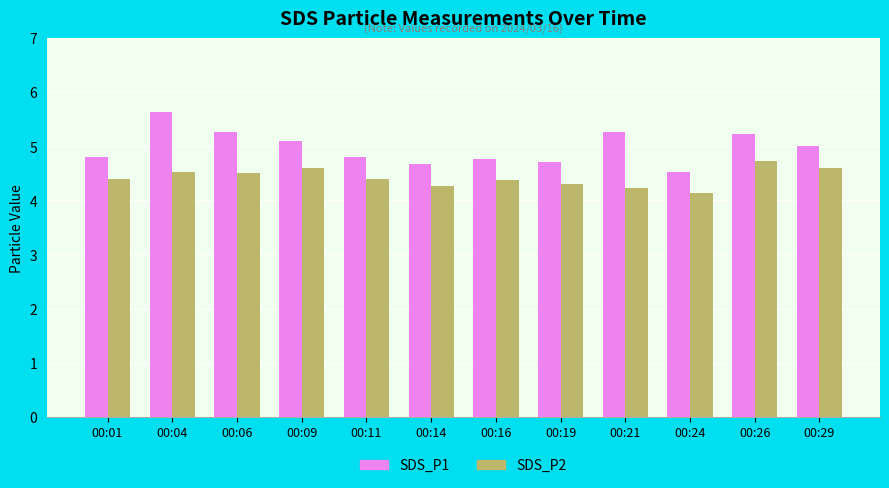

What is the maximum value shown in the chart?

5.6